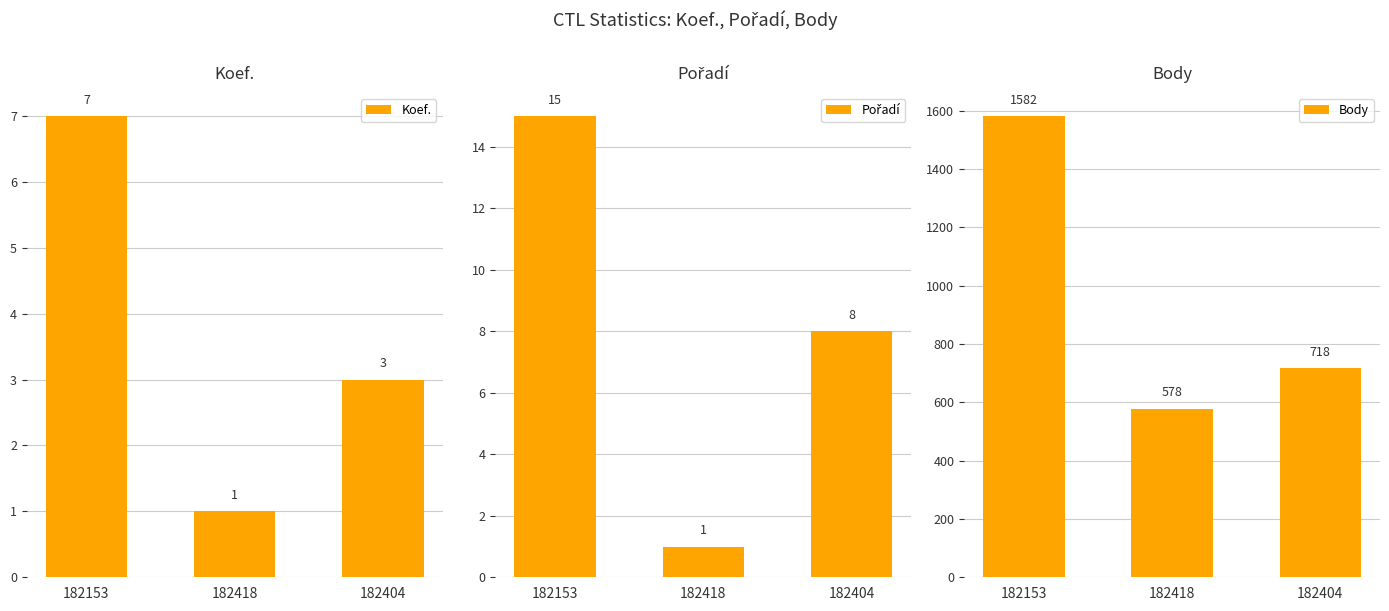

What is the value of the Pořadí bar at the 3rd from the left?

8